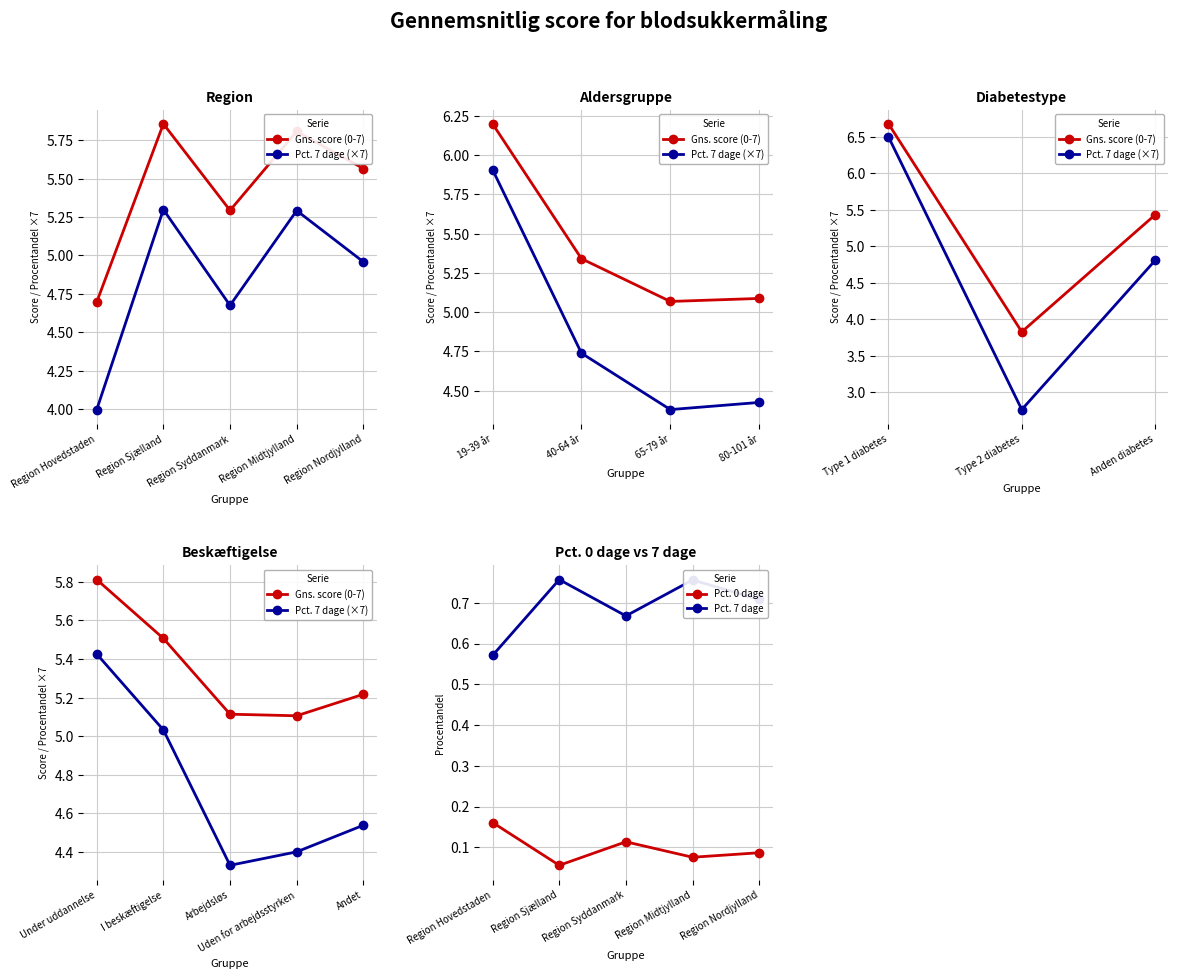

Where is the first local maximum for Pct. 0 dage?

Region Syddanmark